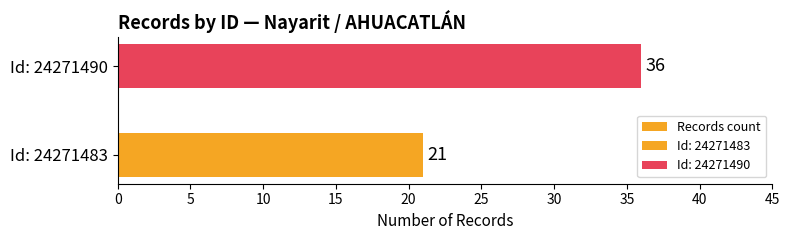

Count the values in the range 21 to 36.

2